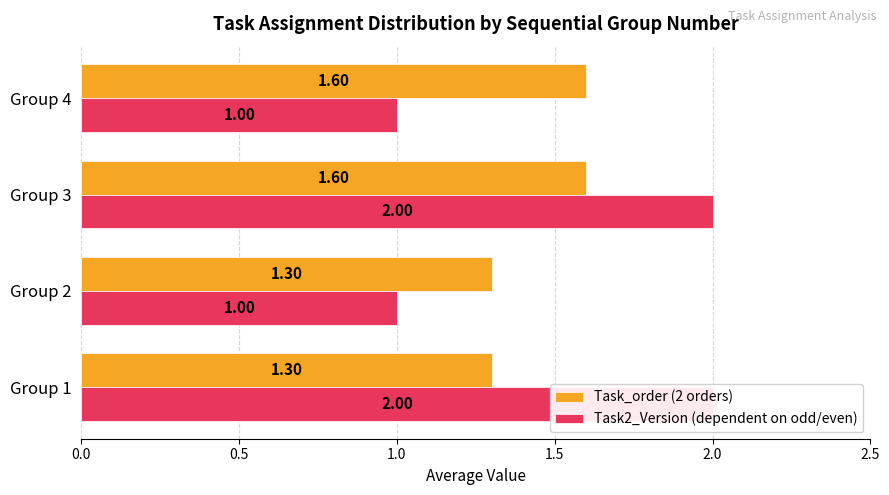

What is the greatest value displayed?

2.0